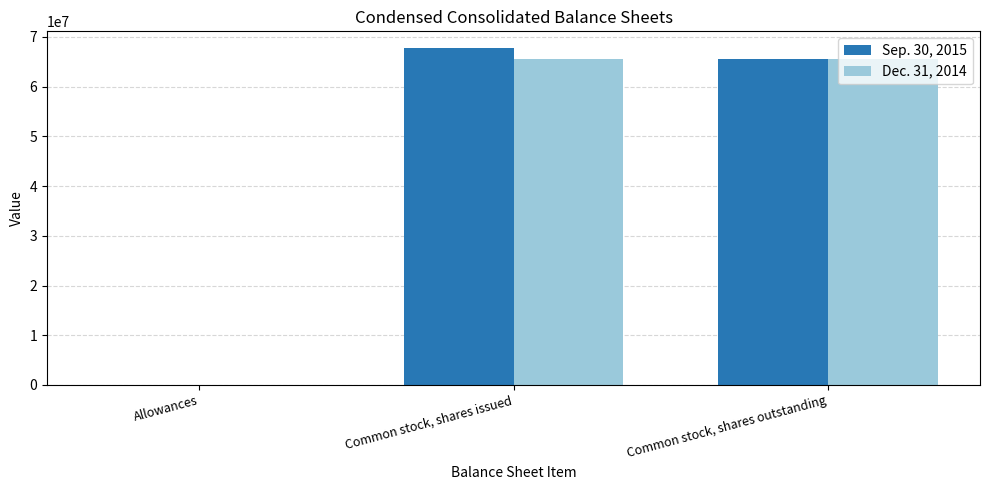

Which category has the highest value across all series?

Common stock, shares issued